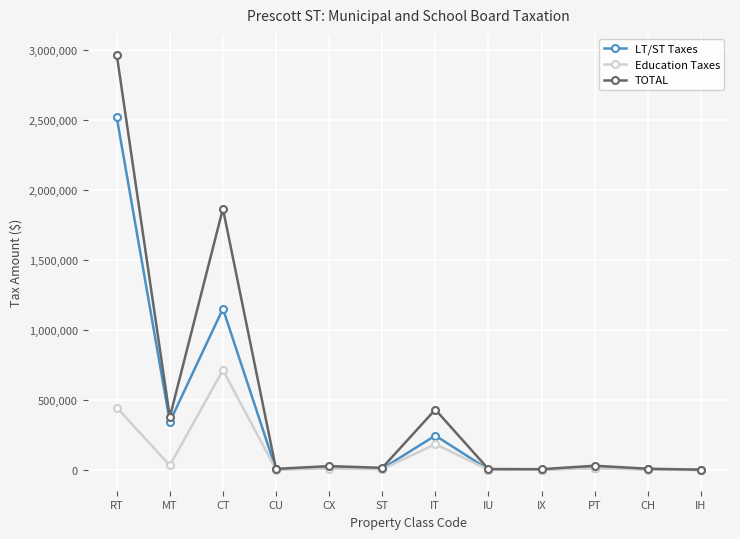

At which category does LT/ST Taxes reach its first local valley?

MT